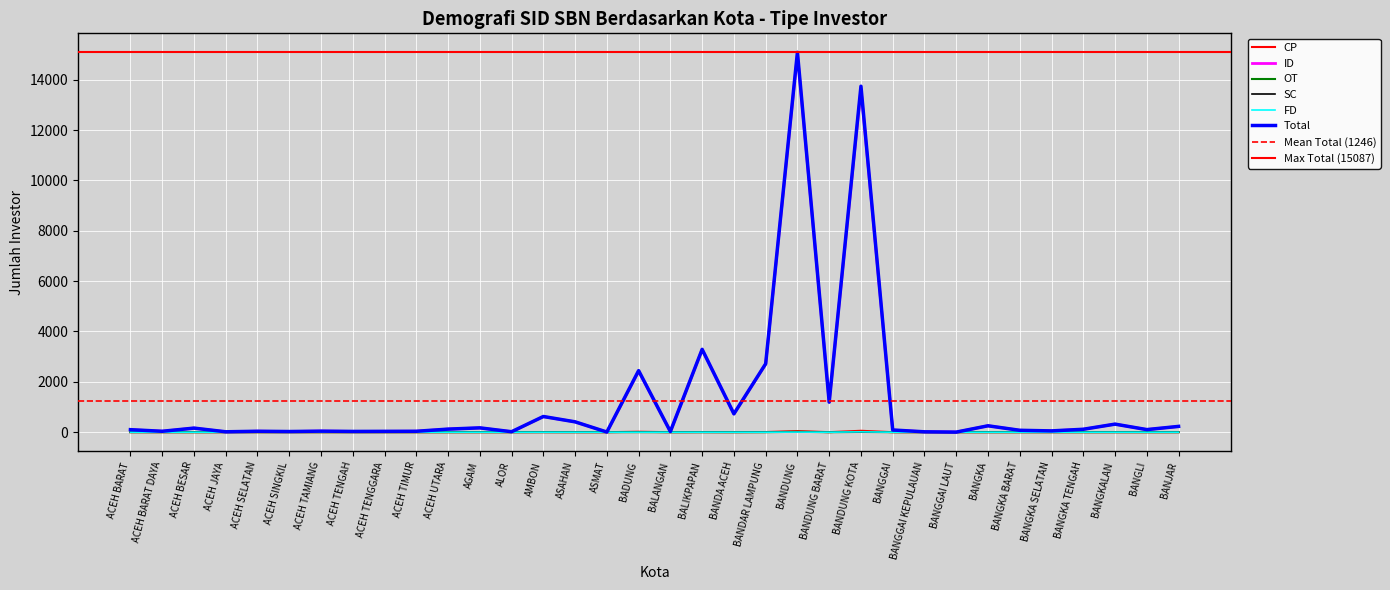

Reading left to right, what are all the values shown in this chart?

CP: 1	0	0	0	0	0	0	0	0	0	0	0	0	1	0	0	18	0	3	1	6	44	1	56	0	0	0	0	0	0	0	0	0	1
ID: 98	36	162	15	37	26	41	30	33	36	122	171	18	619	410	5	2425	25	3285	727	2707	15022	1194	13647	86	15	3	254	75	51	116	319	103	229
OT: 1	0	0	1	0	0	0	0	0	0	0	1	0	2	1	1	2	0	1	0	0	15	0	10	1	0	0	0	0	0	0	1	0	0
SC: 0	0	0	0	0	0	0	0	0	0	0	0	0	0	0	0	0	0	0	0	2	2	0	6	0	0	0	0	0	0	0	0	0	0
FD: 0	0	0	0	0	0	0	0	0	0	0	0	0	0	0	0	0	0	0	0	0	4	0	13	0	0	0	0	0	0	0	0	0	0
Total: 100	36	162	16	37	26	41	30	33	36	122	172	18	623	411	6	2445	25	3290	728	2717	15087	1195	13740	87	15	3	254	75	51	116	320	103	230